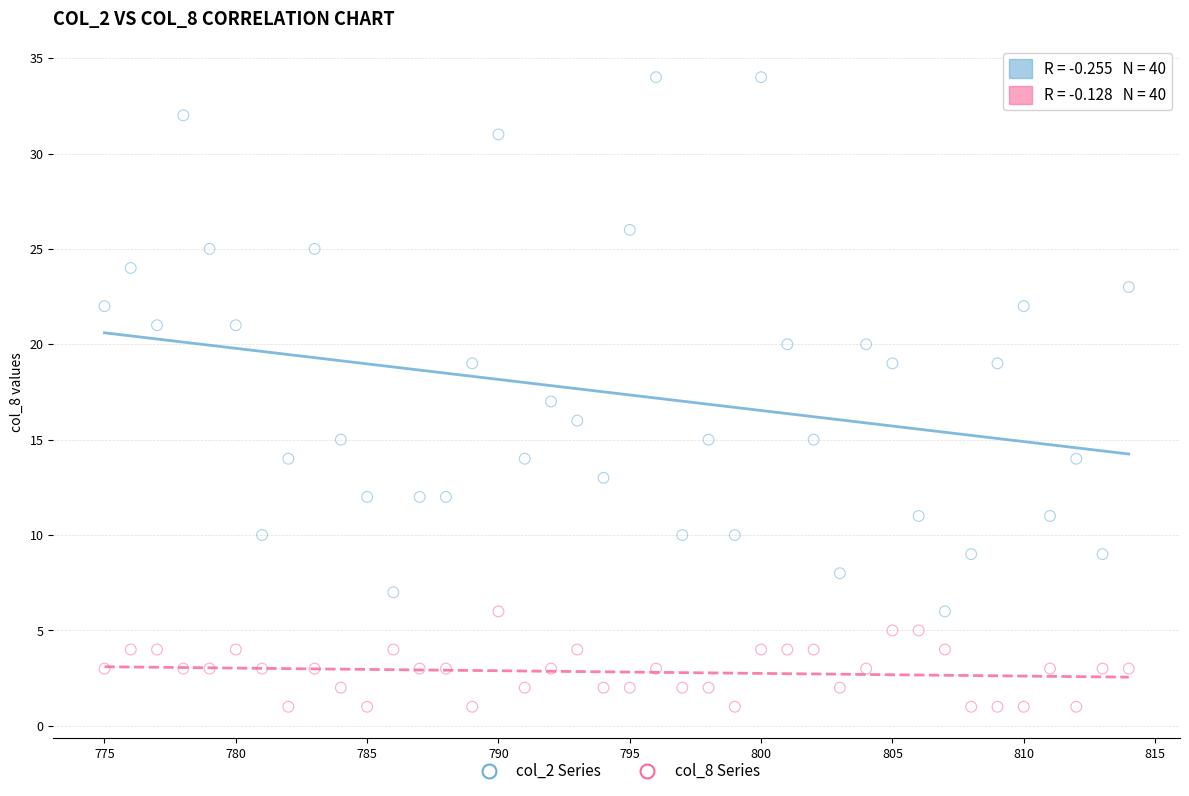

Which series contains the lowest Y value?

col_8 Series